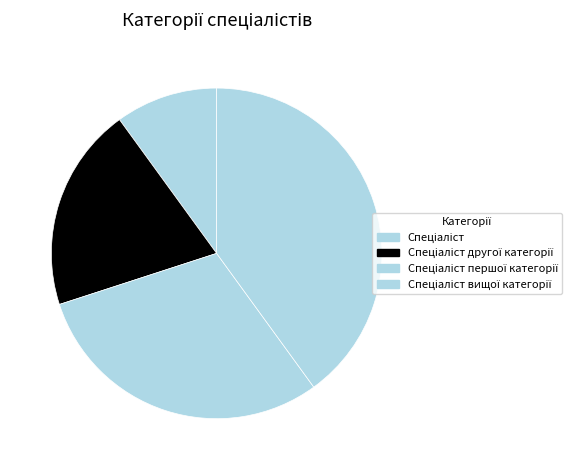

Count the number of slices in the pie.

4